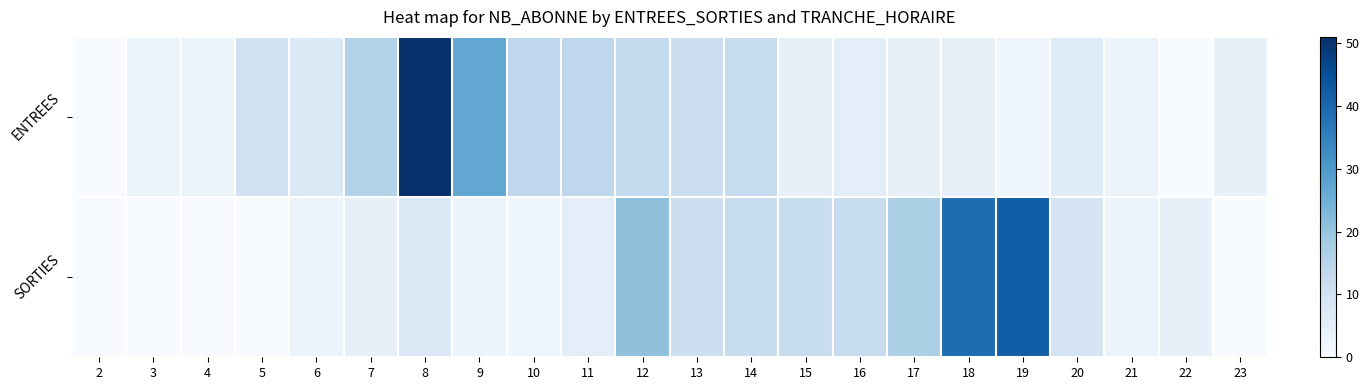

Which label corresponds to the smallest value in the chart?

2